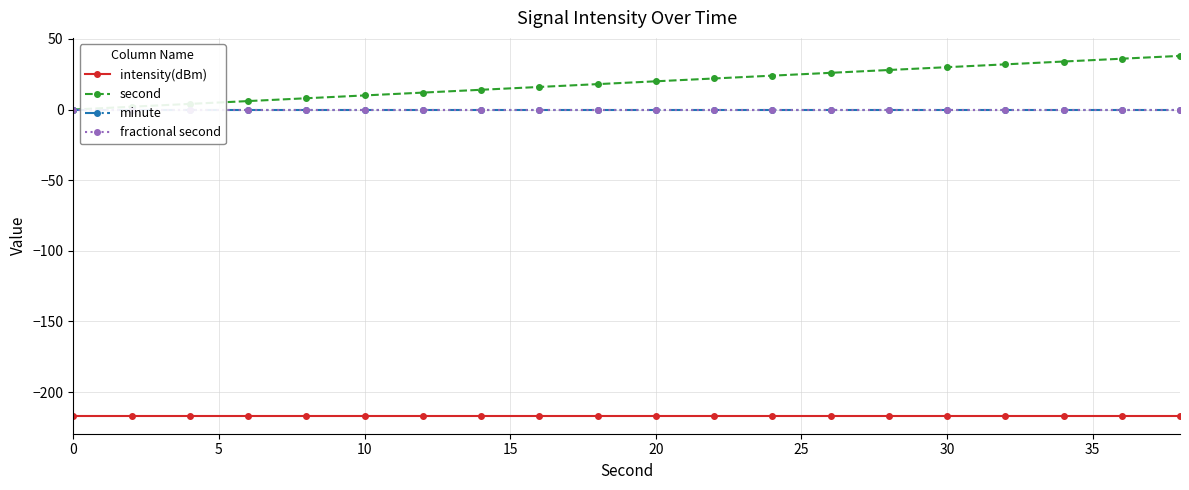

At how many categories does at least one series exceed -146?

20